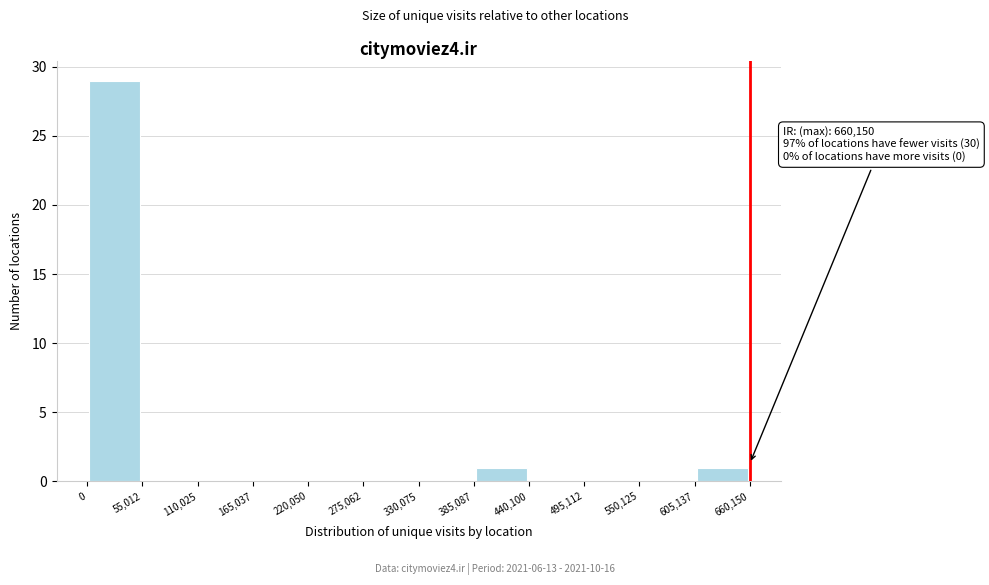

Which range on the x-axis has the tallest bar?

0 to 55,012